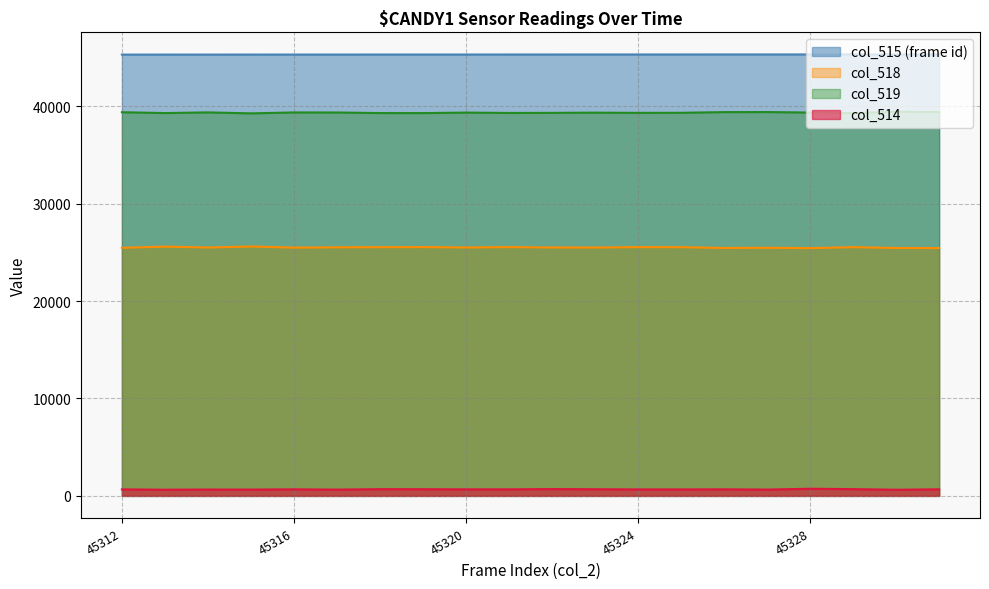

Between 45313 and 45312, which is larger?

45313